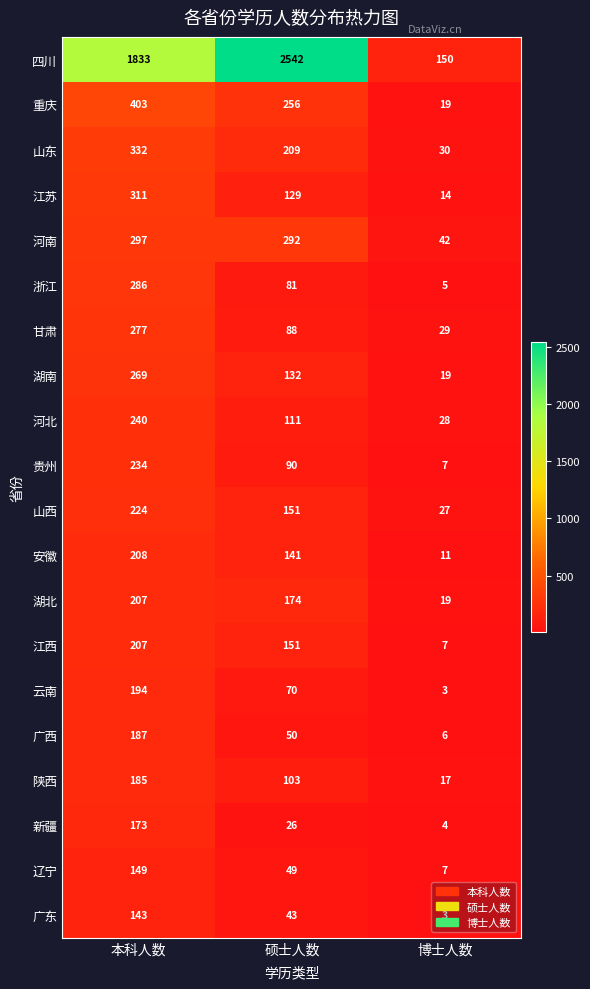

The 四川 series shows 3783 at 硕士人数. True or false?

False